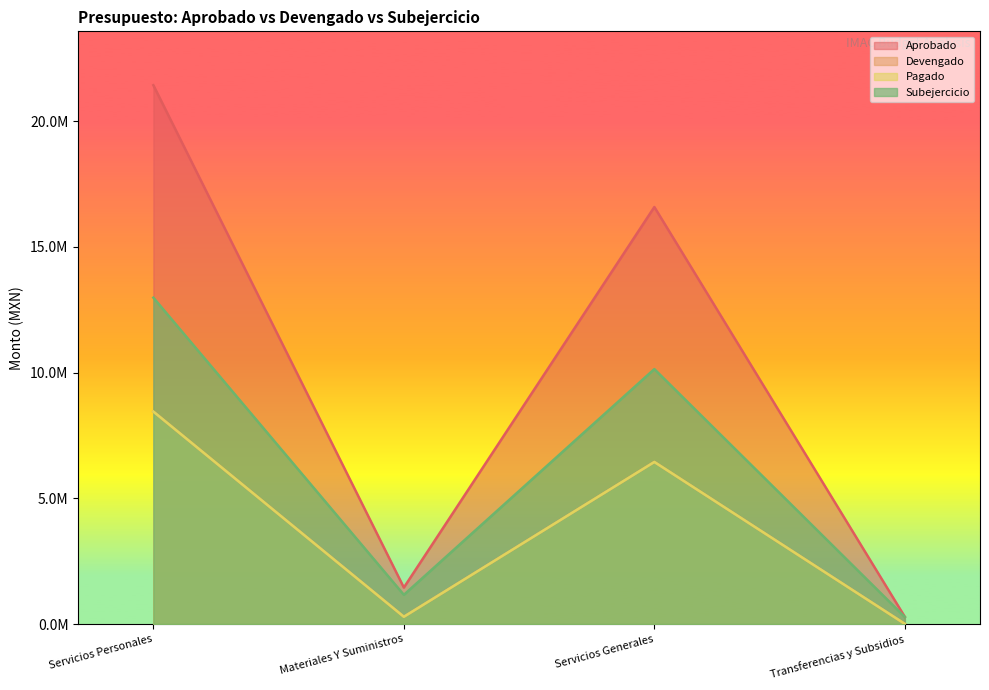

Reading left to right, transcribe all the data shown in this chart.

Aprobado: Servicios Personales=21424566.8	Materiales Y Suministros=1450000.0	Servicios Generales=16580749.2	Transferencias y Subsidios=284600.0
Devengado: Servicios Personales=8447239.3	Materiales Y Suministros=288913.6	Servicios Generales=6443988.8	Transferencias y Subsidios=6000.0
Pagado: Servicios Personales=8447239.3	Materiales Y Suministros=288913.6	Servicios Generales=6443988.8	Transferencias y Subsidios=6000.0
Subejercicio: Servicios Personales=12977327.4	Materiales Y Suministros=1161086.4	Servicios Generales=10136760.4	Transferencias y Subsidios=278600.0